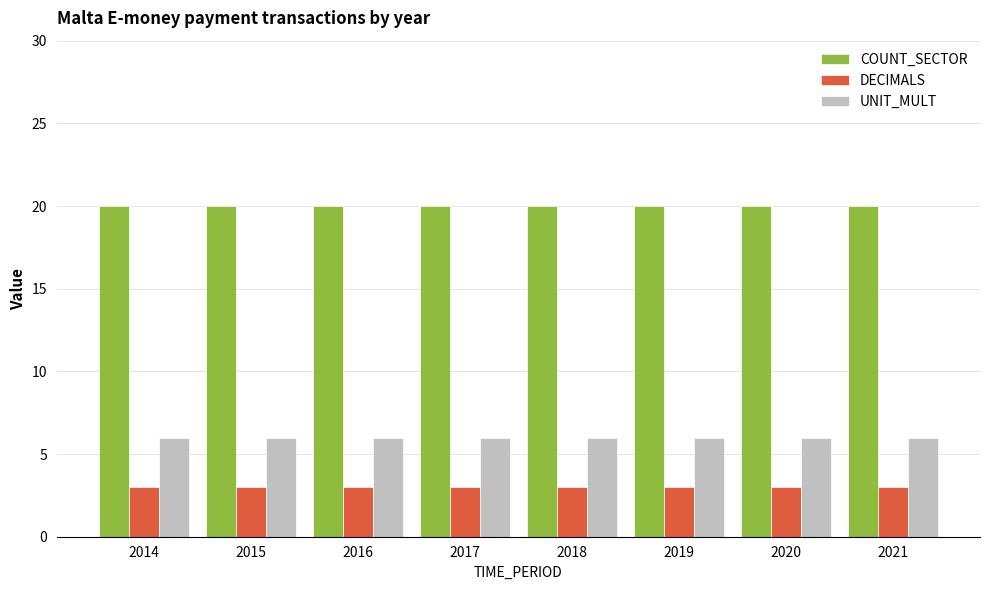

Rank the series by their maximum value, from lowest to highest.

DECIMALS, UNIT_MULT, COUNT_SECTOR